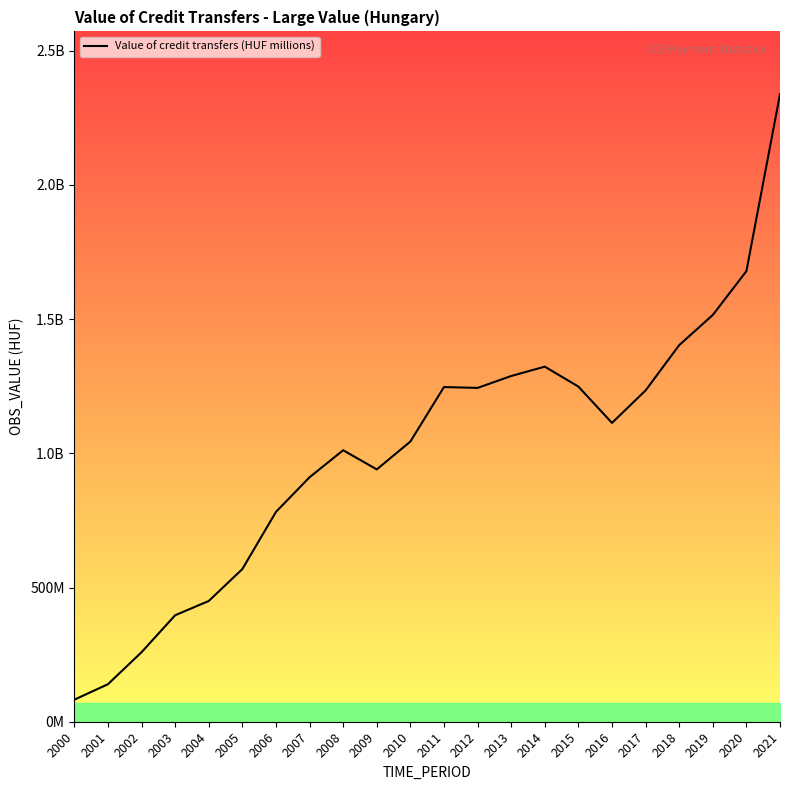

List the labels in order of value, smallest first.

2000, 2001, 2002, 2003, 2004, 2005, 2006, 2007, 2009, 2008, 2010, 2016, 2017, 2012, 2011, 2015, 2013, 2014, 2018, 2019, 2020, 2021